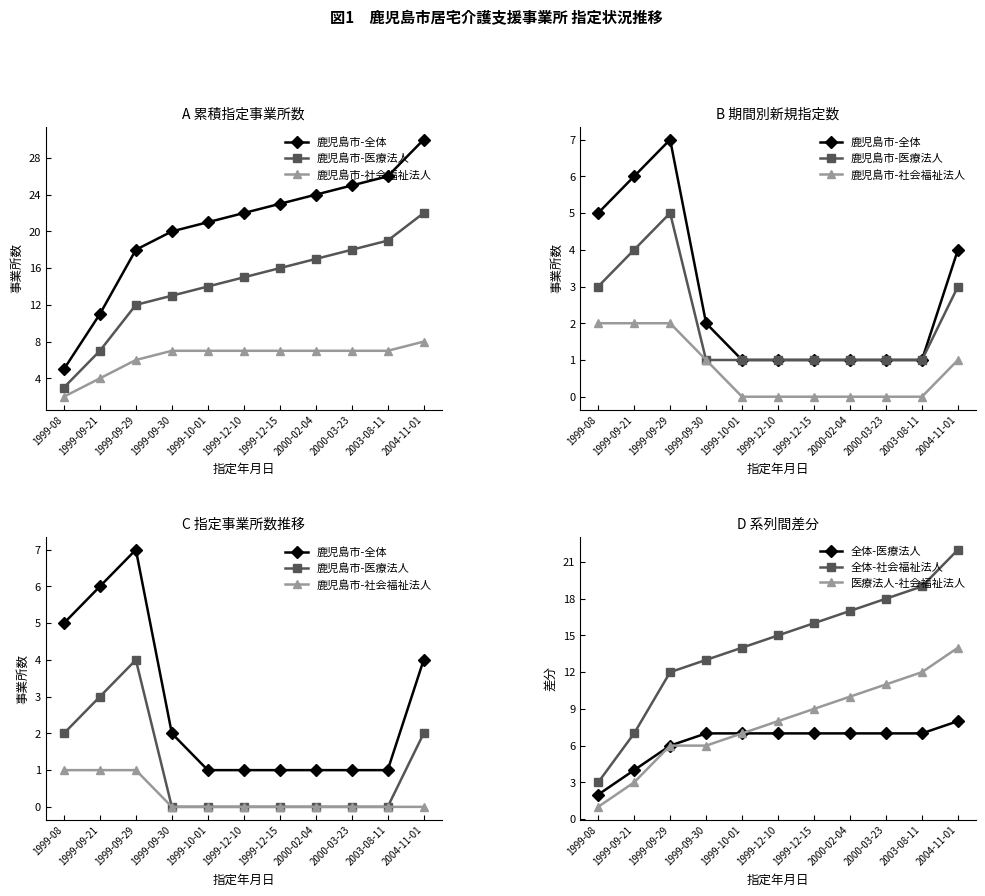

Does the chart have visible grid lines?

No